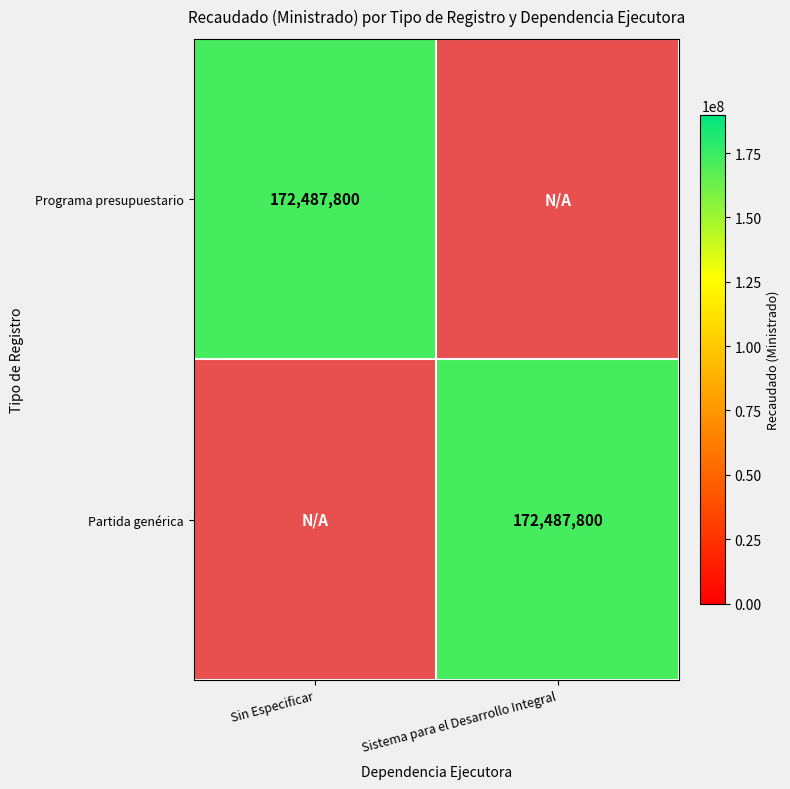

The Programa presupuestario series shows 233444234 at Sin Especificar. True or false?

False